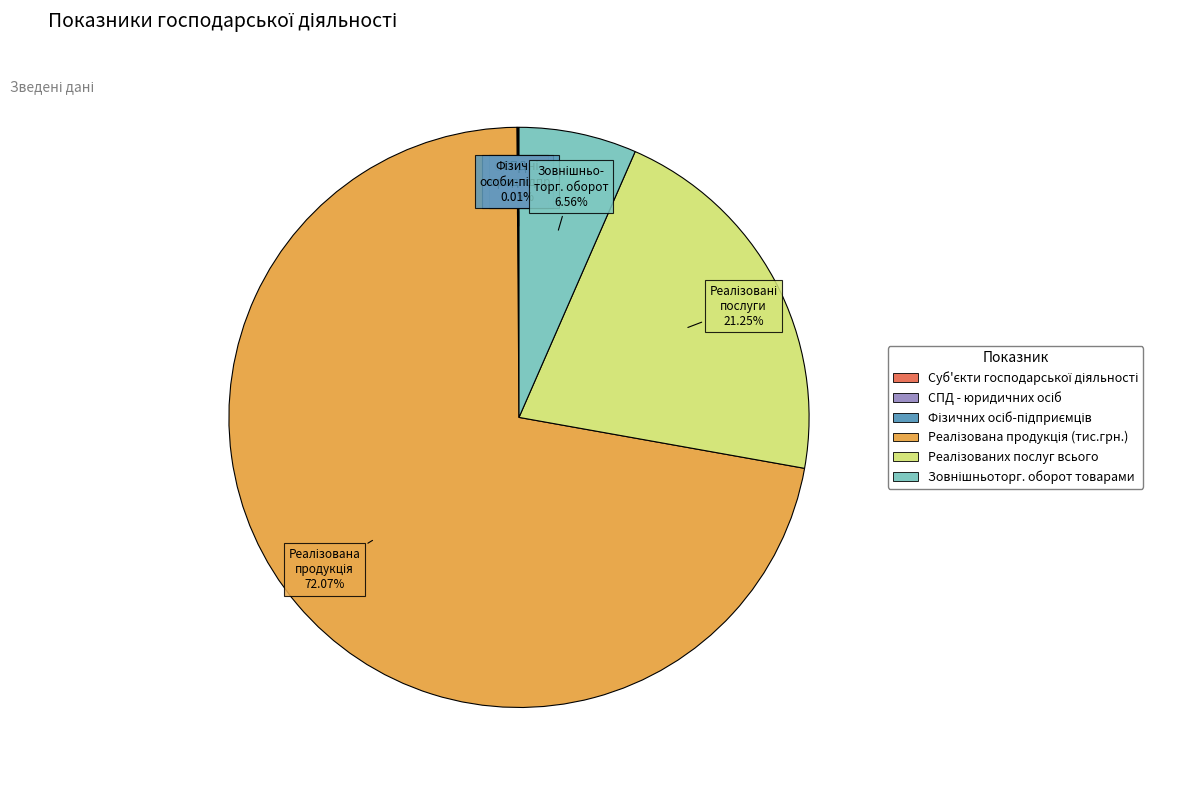

Is there any slice that represents more than half of the pie?

Yes